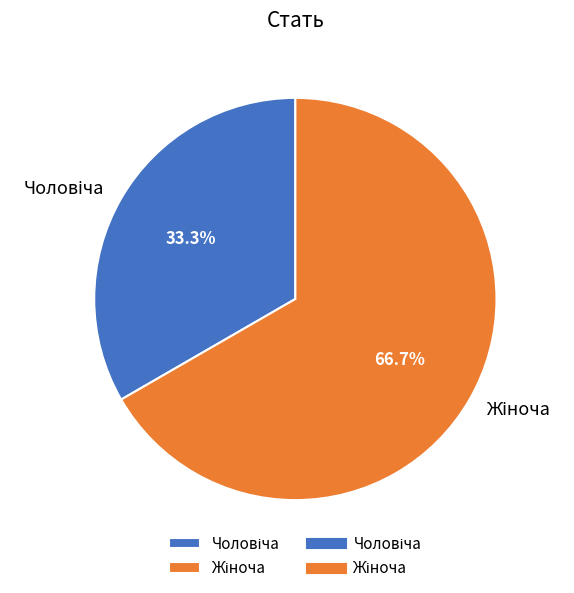

Is there any slice that represents more than half of the pie?

Yes